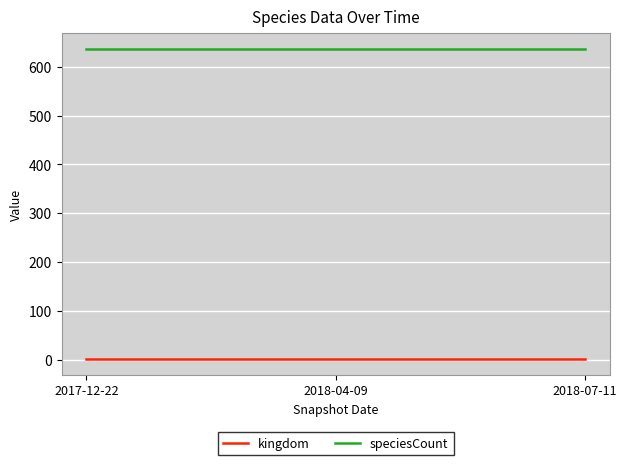

What is the total value across all series at 2018-04-09?

638